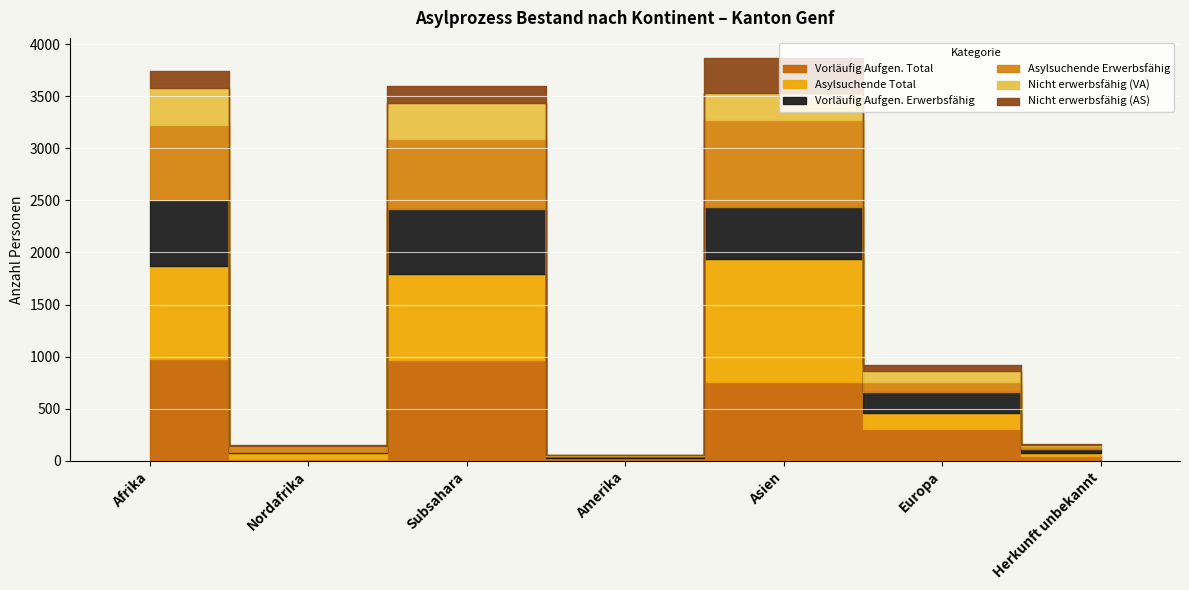

True or false: Asylsuchende Erwerbsfähig has a value of 94 at Europa.

True